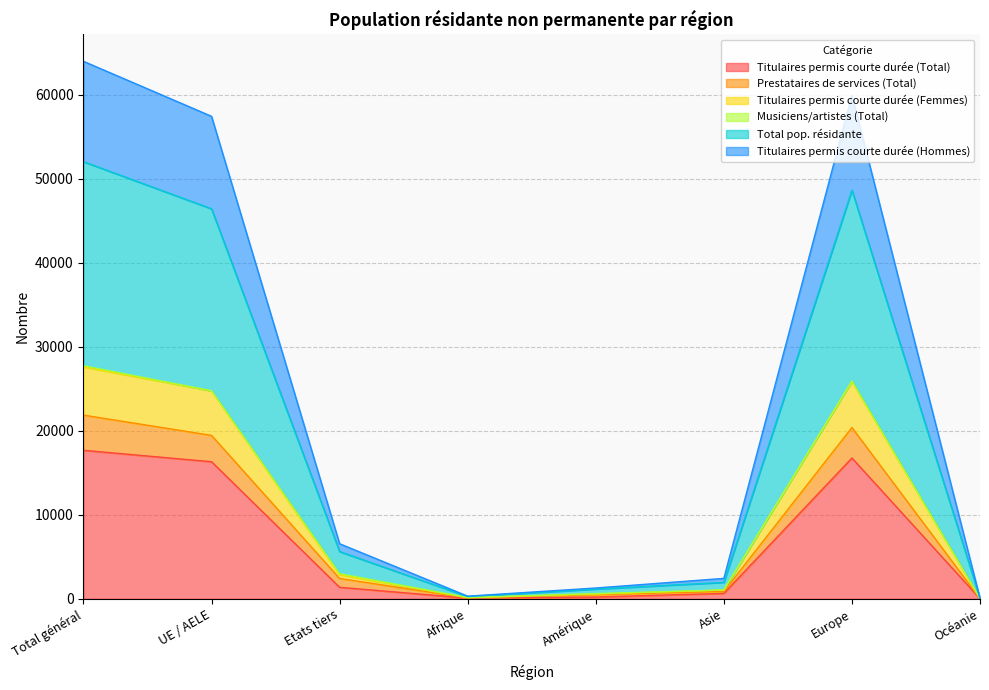

What is the spread (max minus min) of values at Afrique?

234